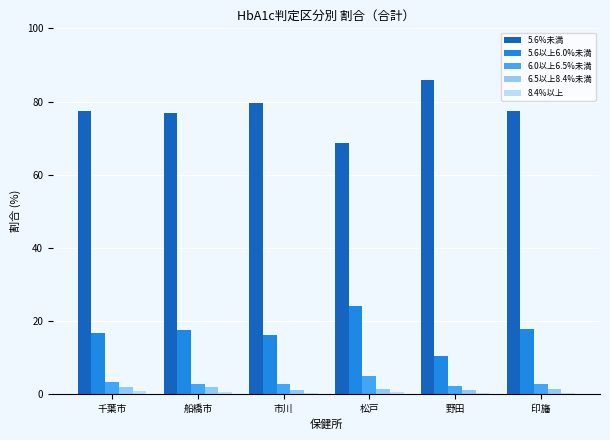

The 6.0以上6.5%未満 series shows 3.2 at 千葉市. True or false?

True